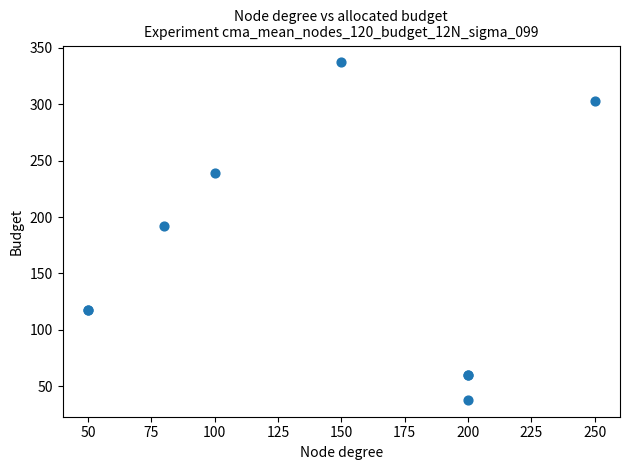

What Y value in the scatter plot is closest to 187?

192